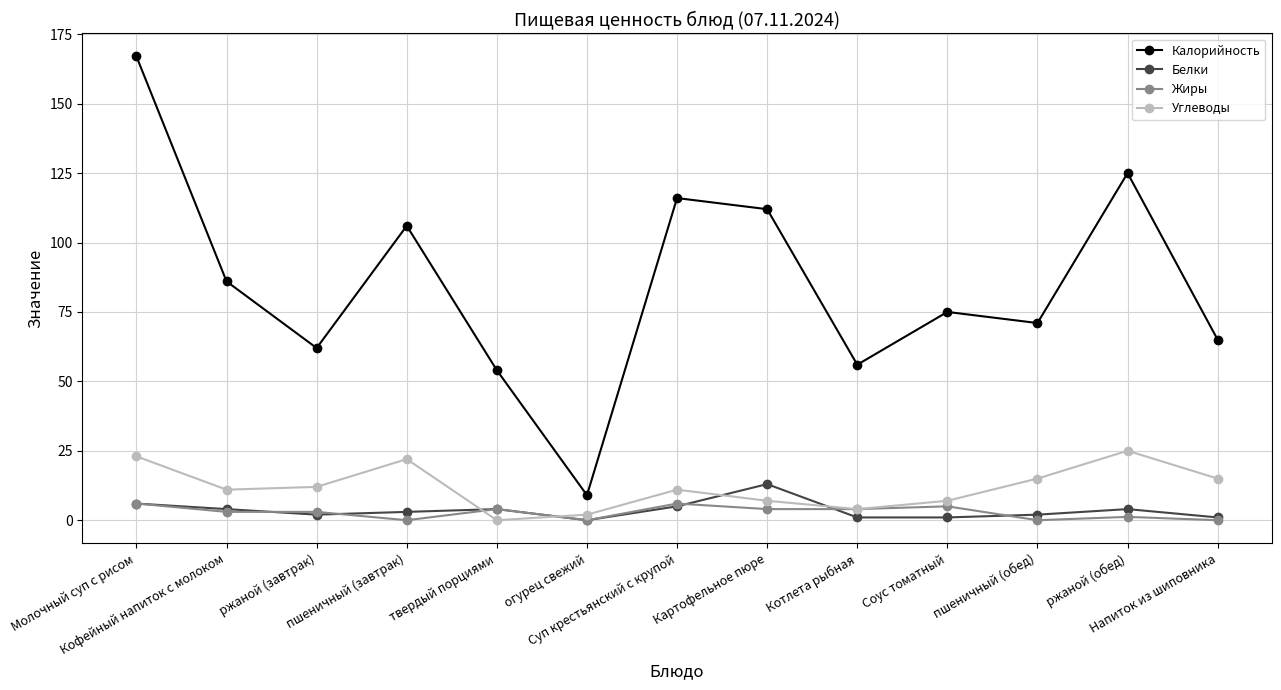

True or false: Жиры has a value of 4.0 at Картофельное пюре.

True